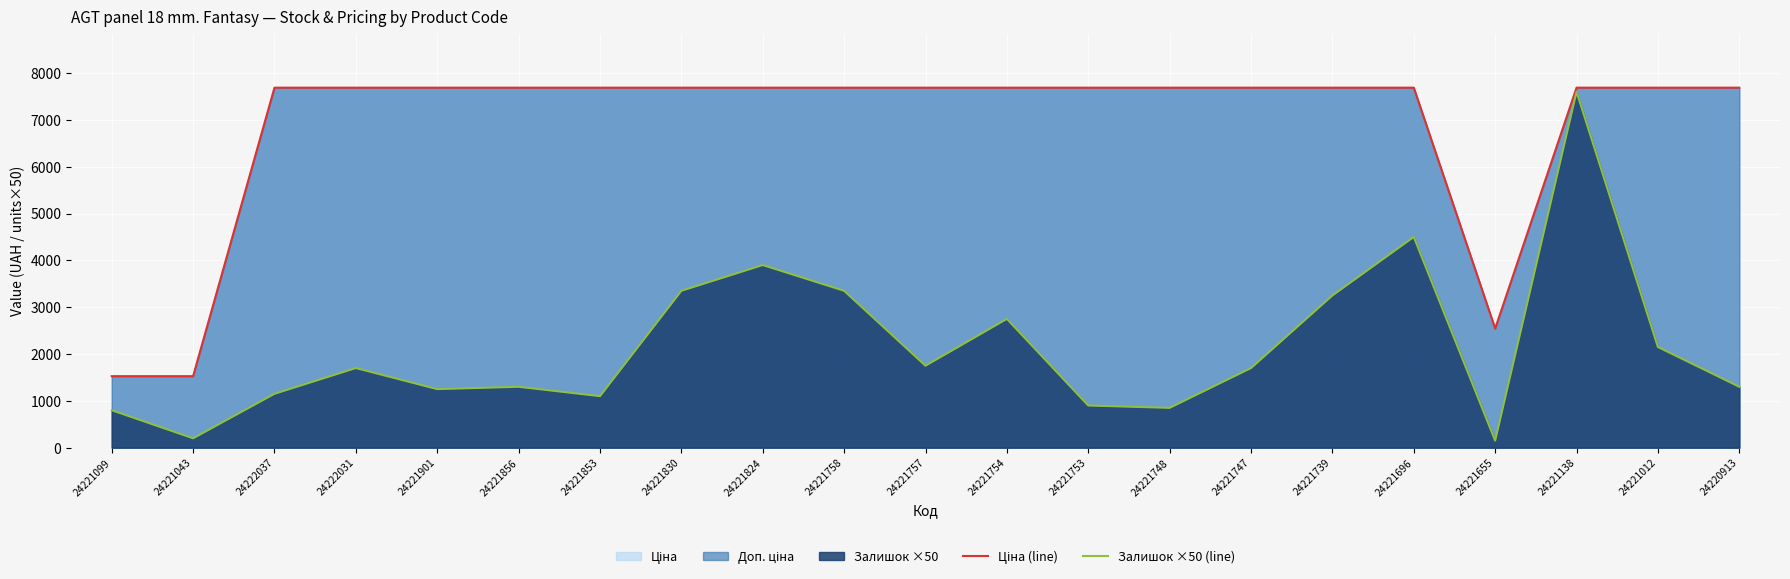

What is the smallest value displayed?

150.0